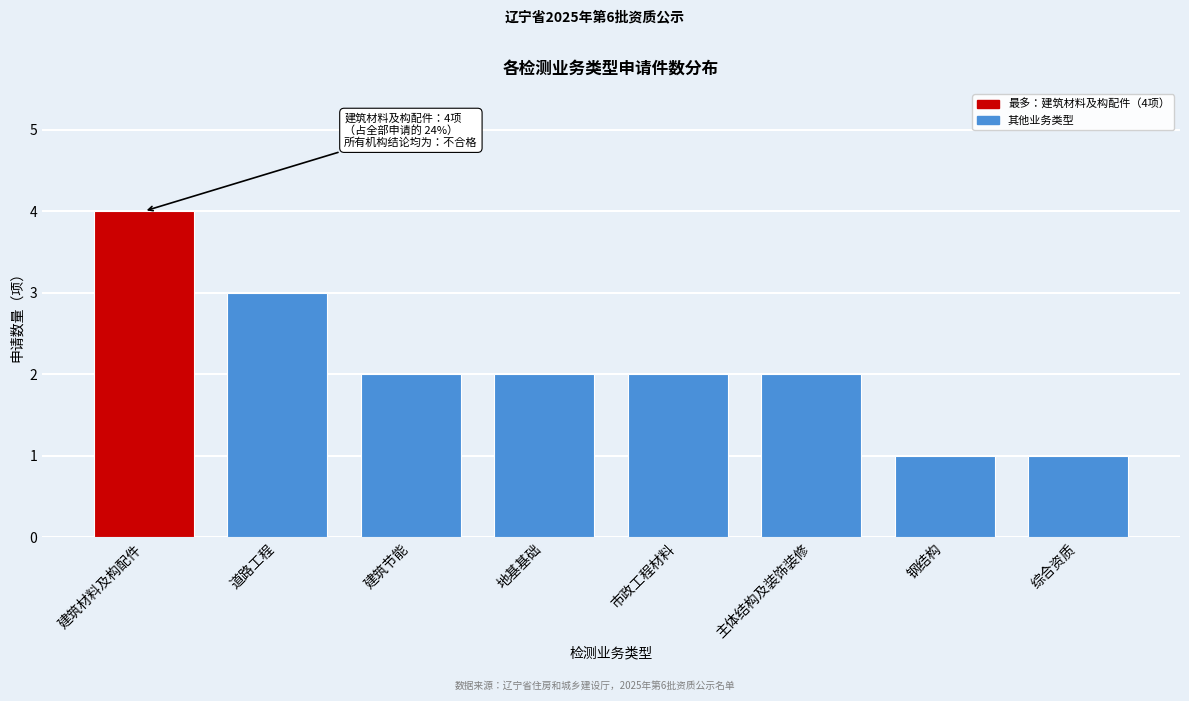

Reading left to right, what are all the values shown in this chart?

建筑材料及构配件=4	道路工程=3	建筑节能=2	地基基础=2	市政工程材料=2	主体结构及装饰装修=2	钢结构=1	综合资质=1